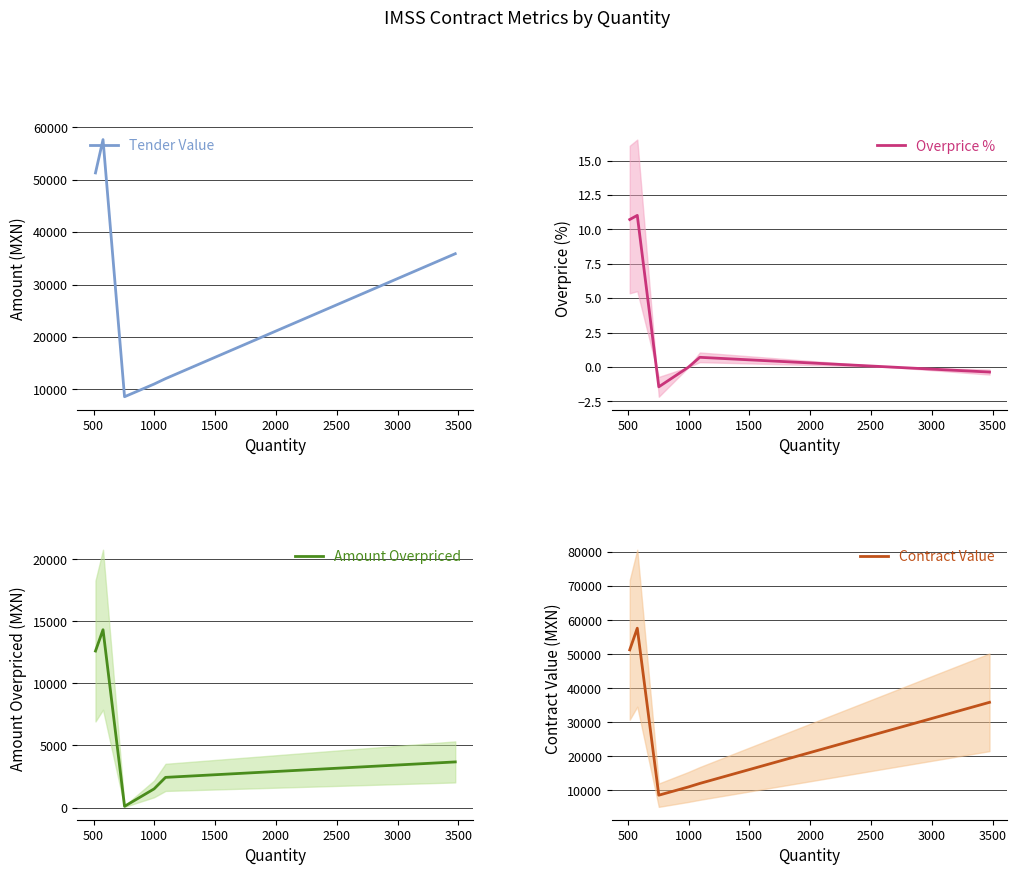

True or false: Amount Overpriced and Contract Value intersect in this chart.

False